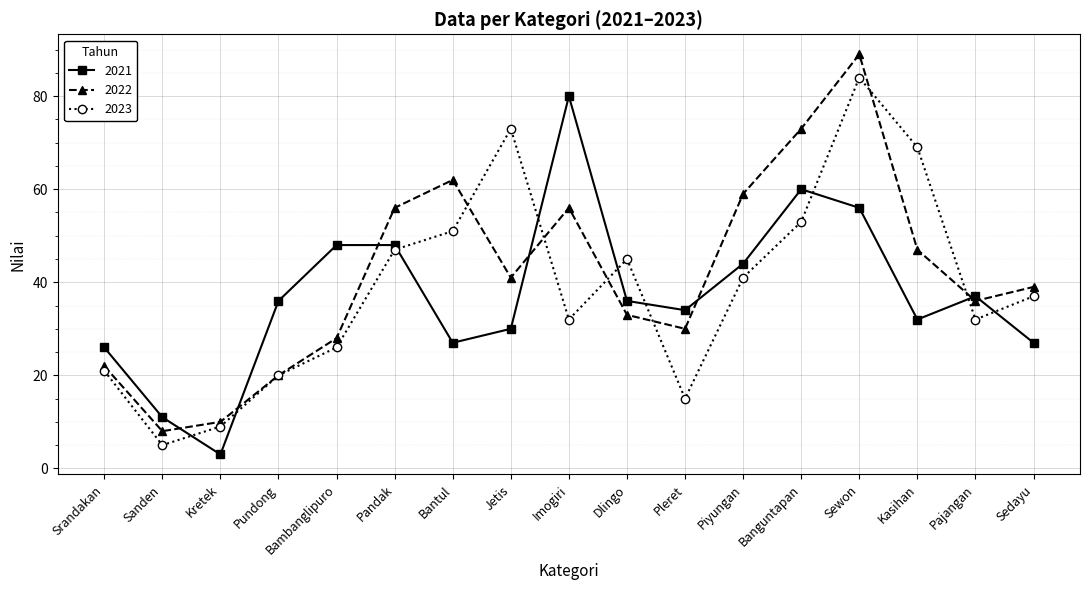

What is the value of the 2022 point at the 12th from the left?

59